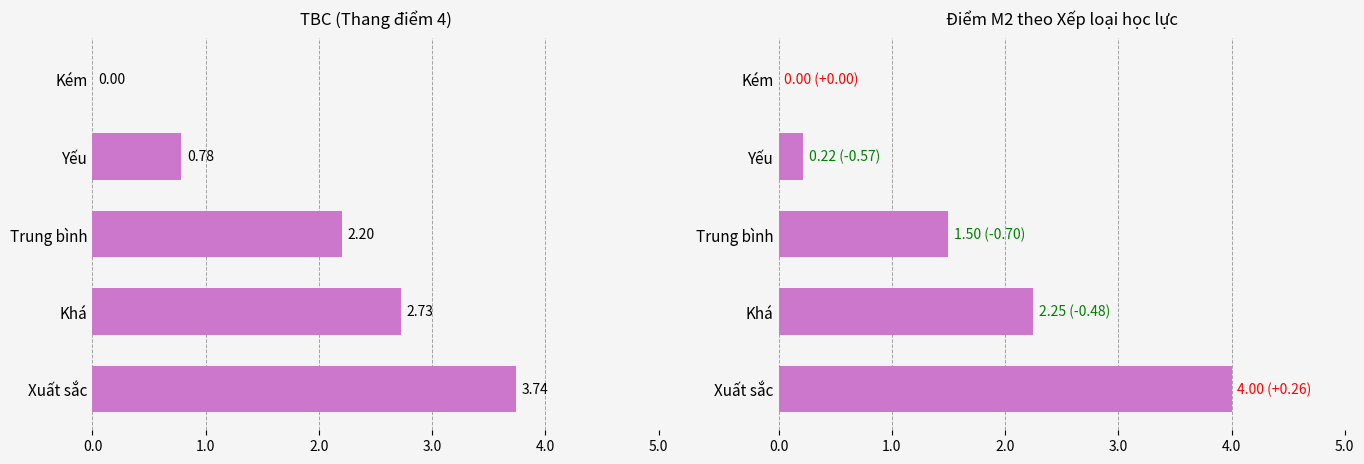

How many bars are there in each group?

2